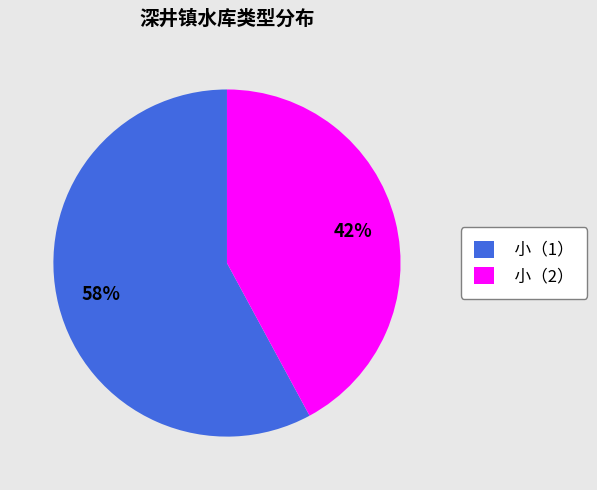

Count the number of slices in the pie.

2